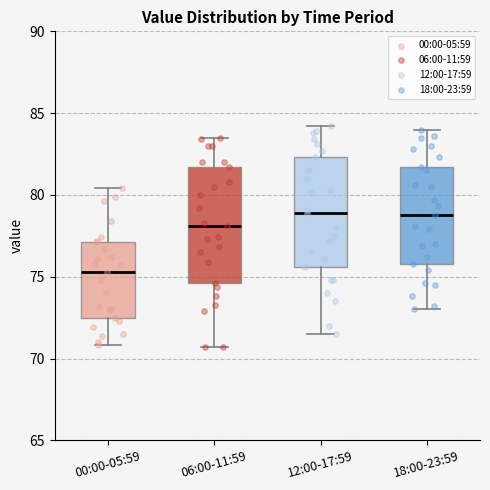

Which box's median line is the lowest?

00:00-05:59